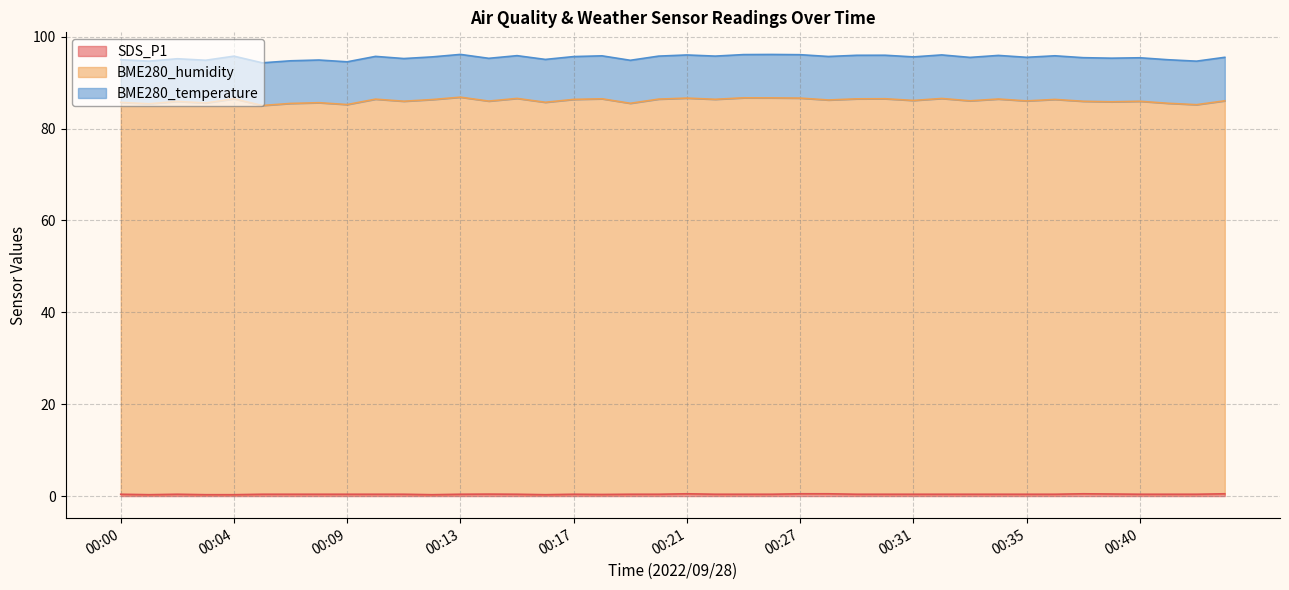

At which category is the sum across all series the highest?

00:13